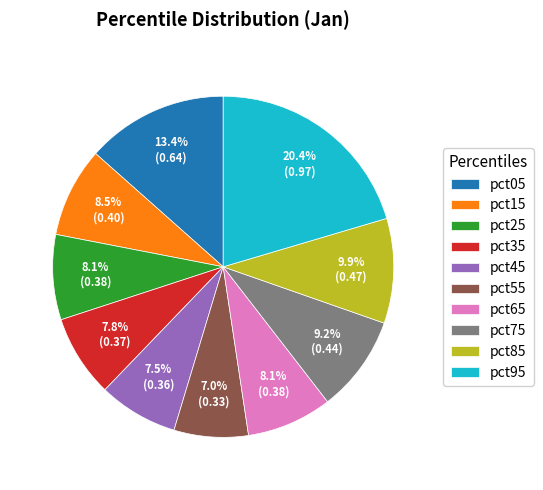

To the nearest percent, what is the combined percentage of pct55 and pct45?

15%